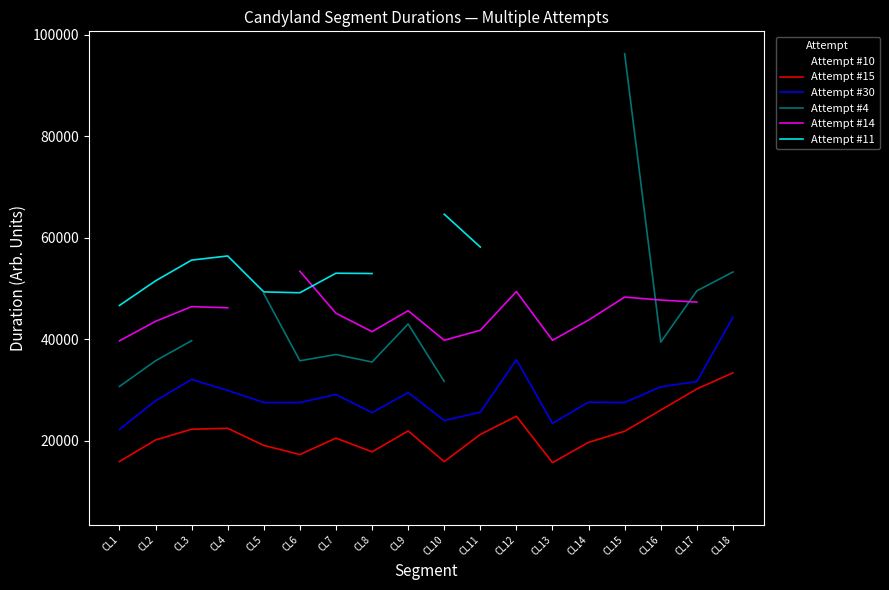

At how many categories does at least one series exceed 31197?

18